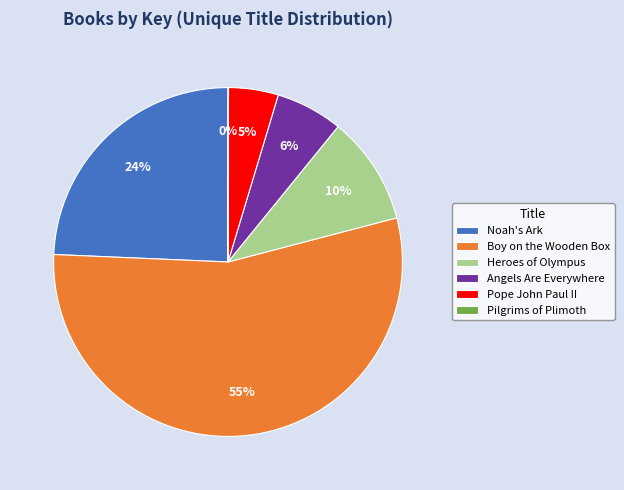

Is the sum of Angels Are Everywhere and Heroes of Olympus greater than half?

No